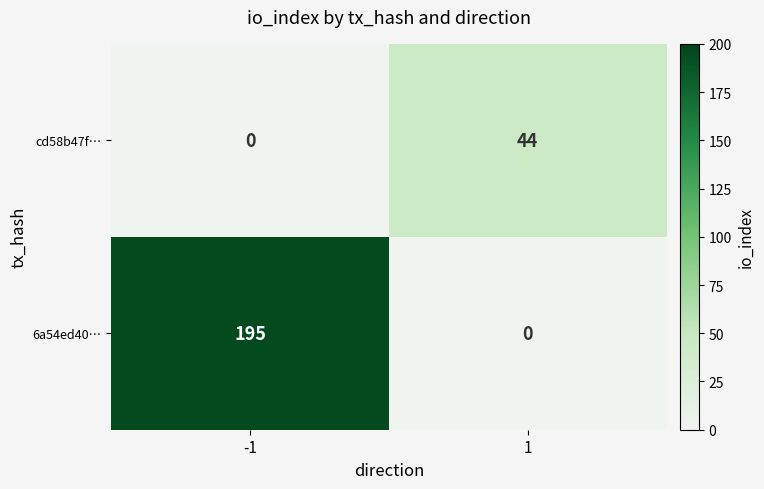

What is the difference between the highest and lowest values at 1?

44